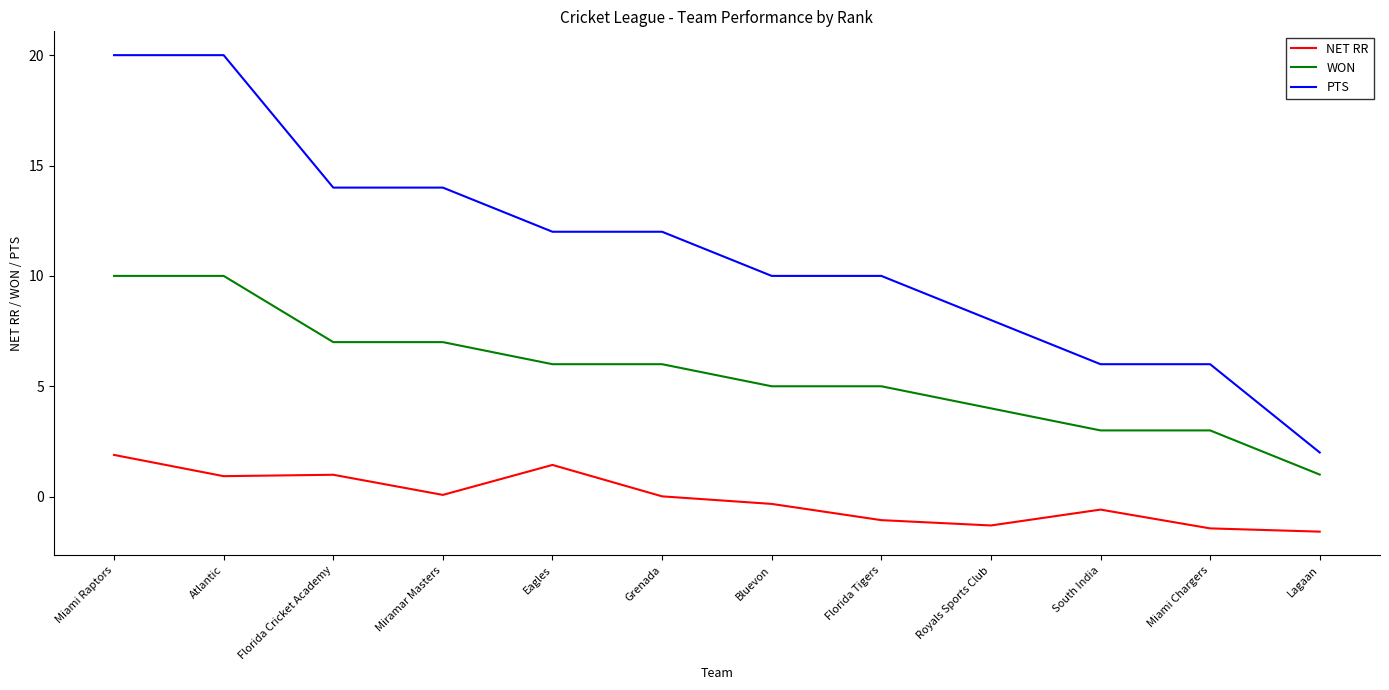

What position from the right is South India?

3